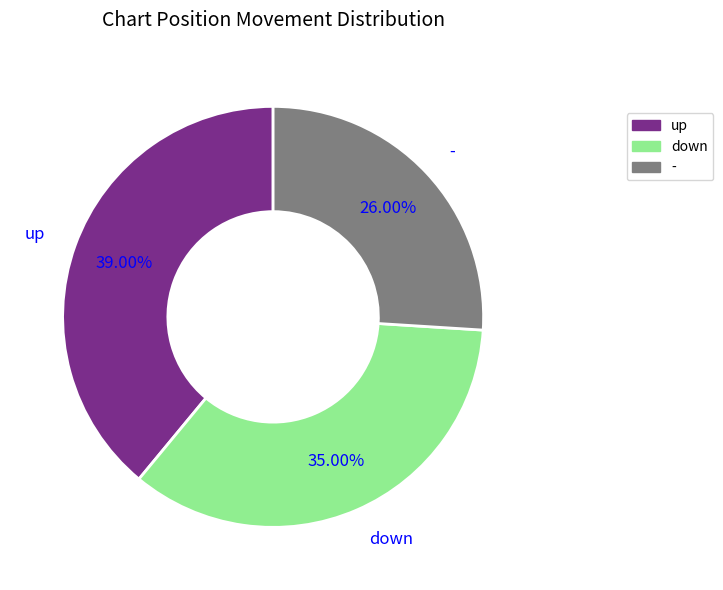

How much of the chart is everything except up?

61.0%